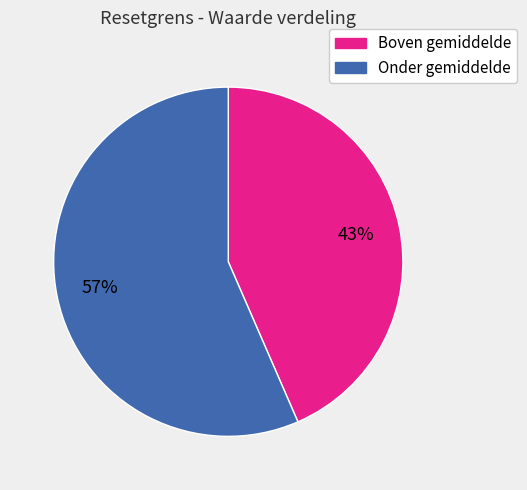

Is there a majority slice in this chart?

Yes